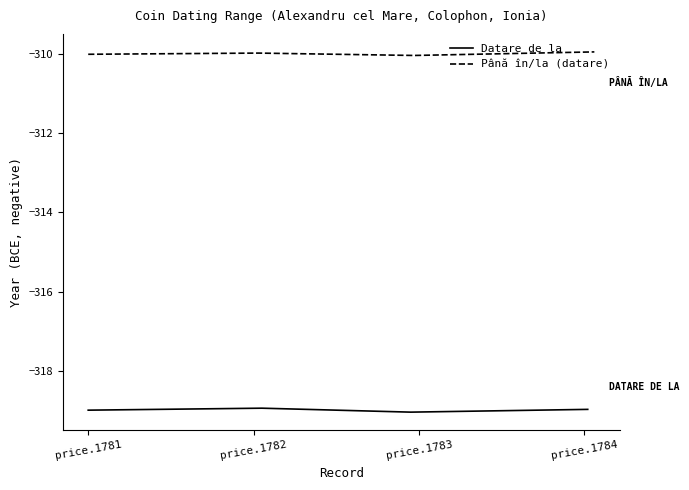

True or false: Până în/la (datare) and Datare de la cross at least once.

False